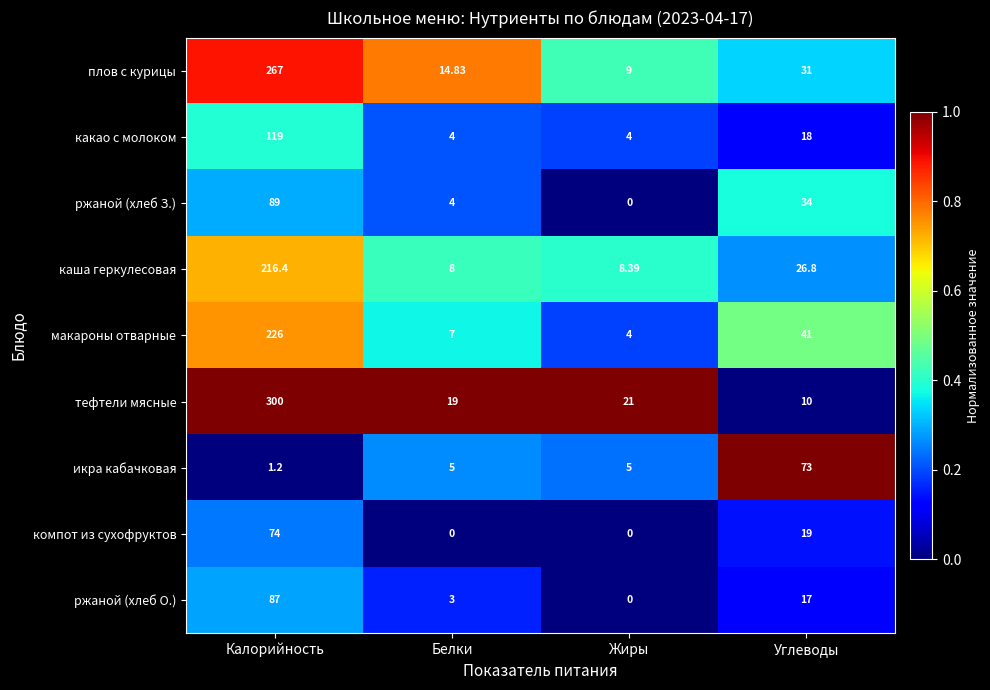

At which category is the sum across all series the highest?

Калорийность